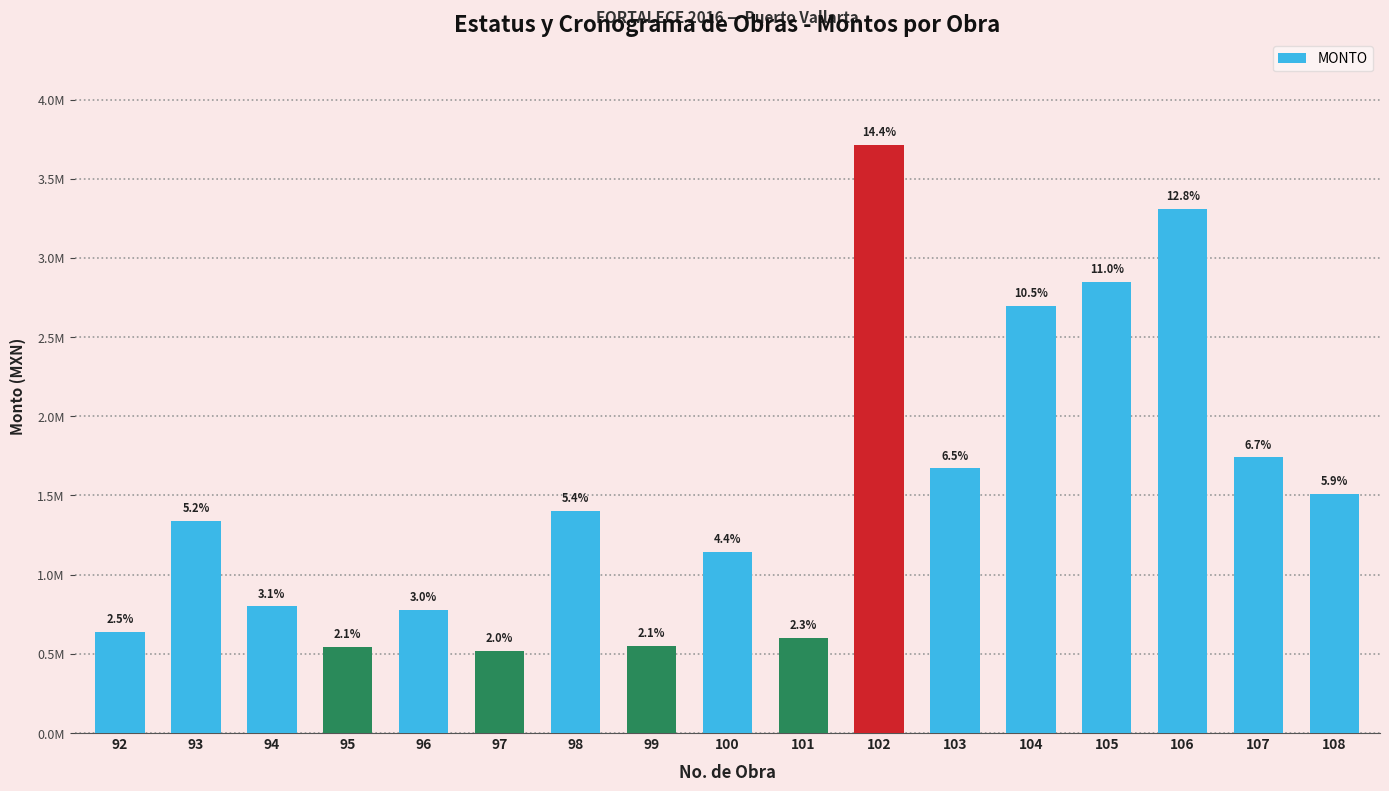

What is the change in value from 94 to 99?

-249439.1